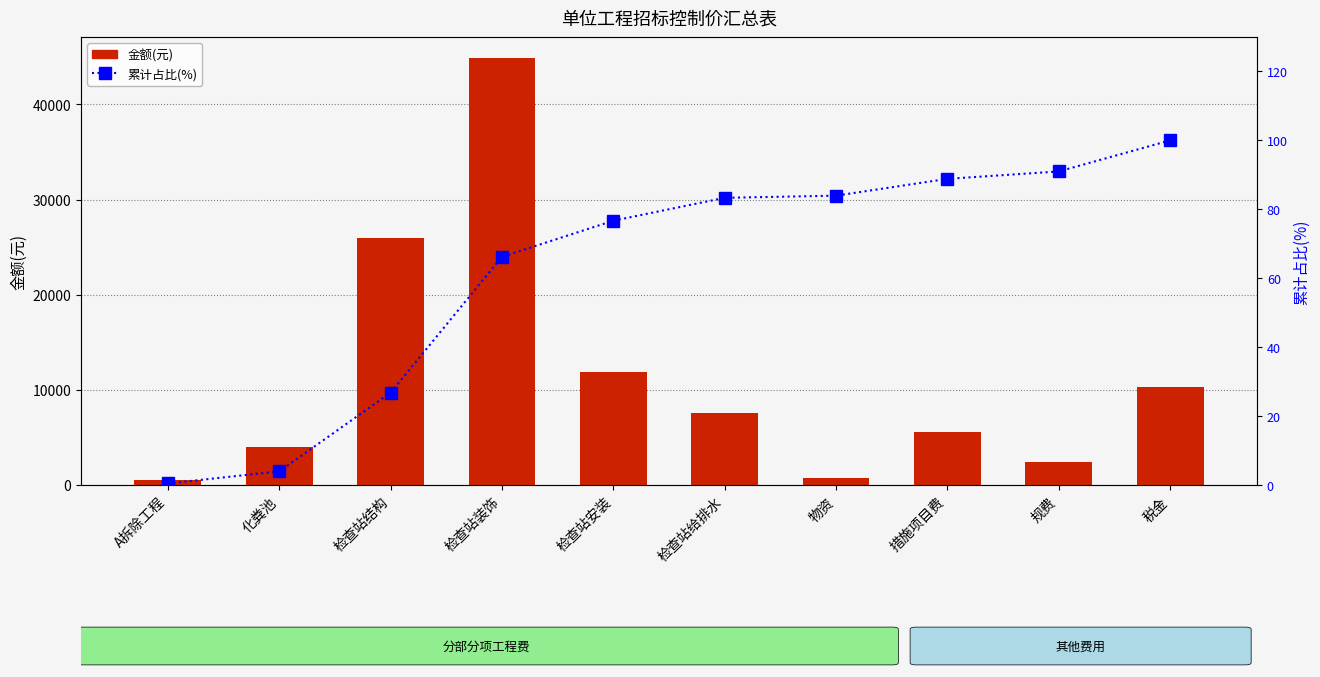

Reading left to right, list all the values displayed in this chart.

金额(元): 515.0	3982.4	25989.3	44845.2	11926.1	7557.1	710.0	5556.6	2446.1	10249.3
累计占比(%): 0.5	4.0	26.8	66.2	76.7	83.3	84.0	88.8	91.0	100.0